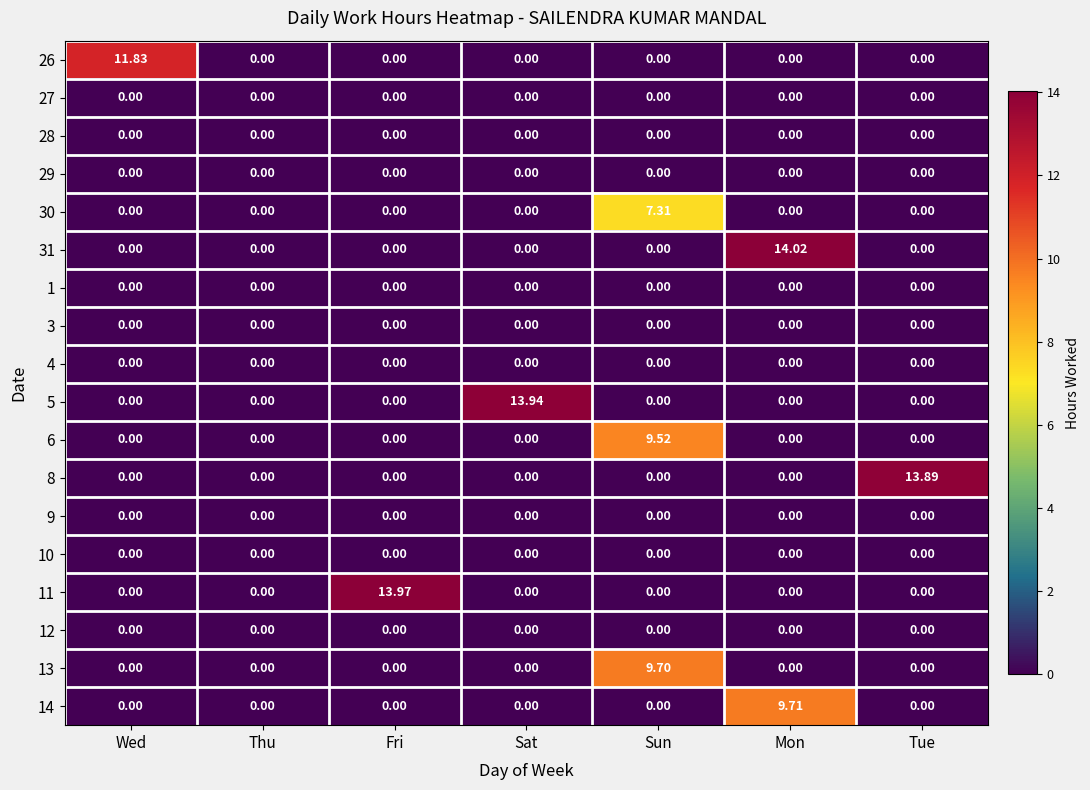

Which series changed the most between Thu and Sat?

5